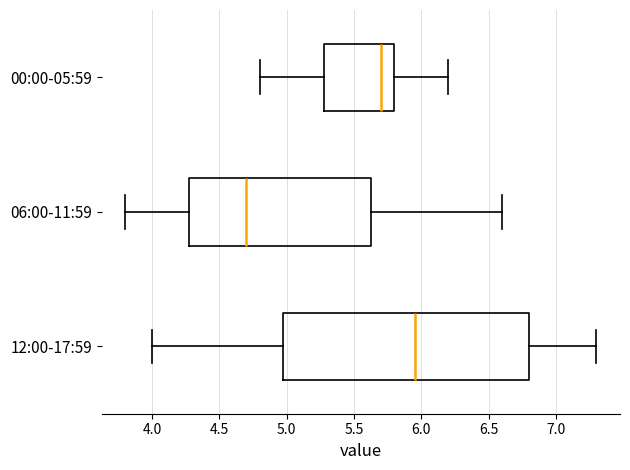

Which box has the furthest to the right median line?

12:00-17:59